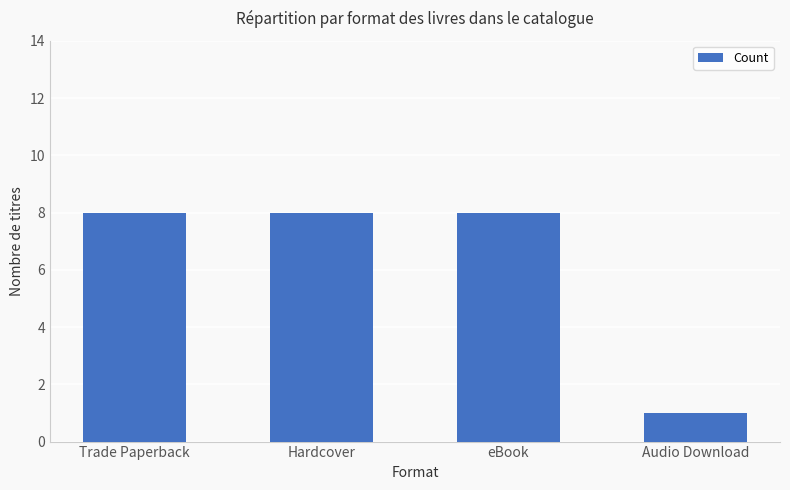

What is the label of the 1st bar from the left?

Trade Paperback